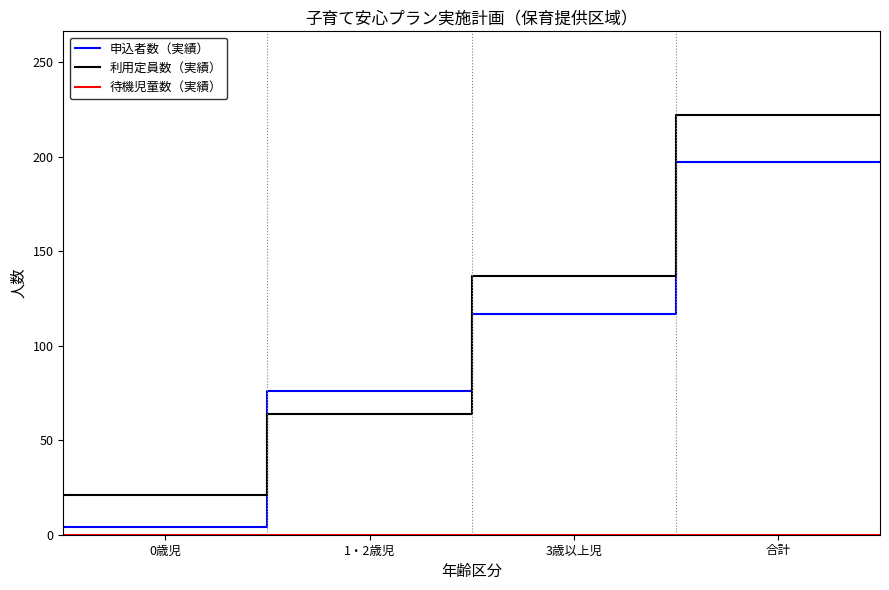

After their last crossing, which series has the higher values: 申込者数（実績） or 利用定員数（実績）?

利用定員数（実績）